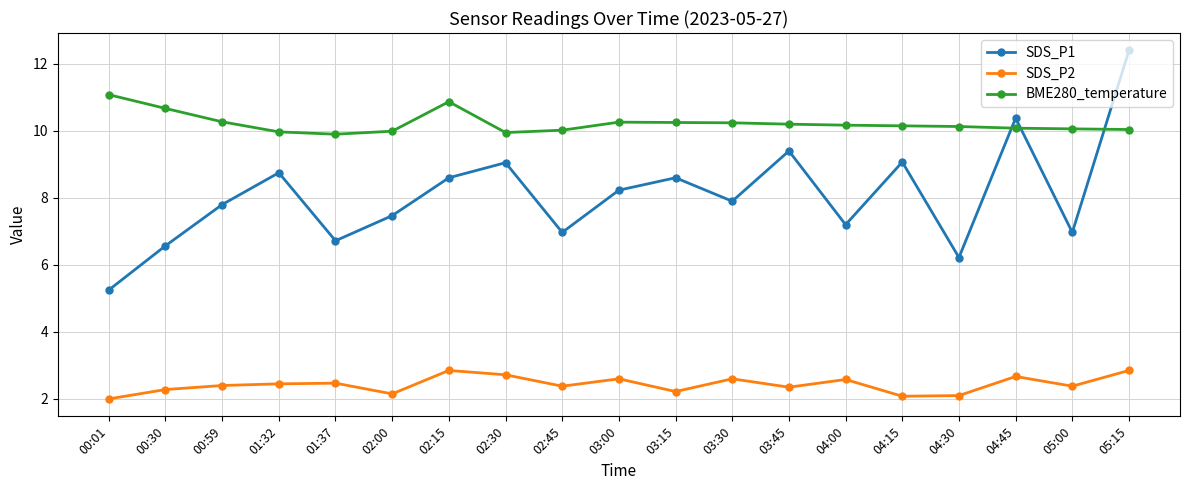

At which category does SDS_P1 reach its first local peak?

01:32